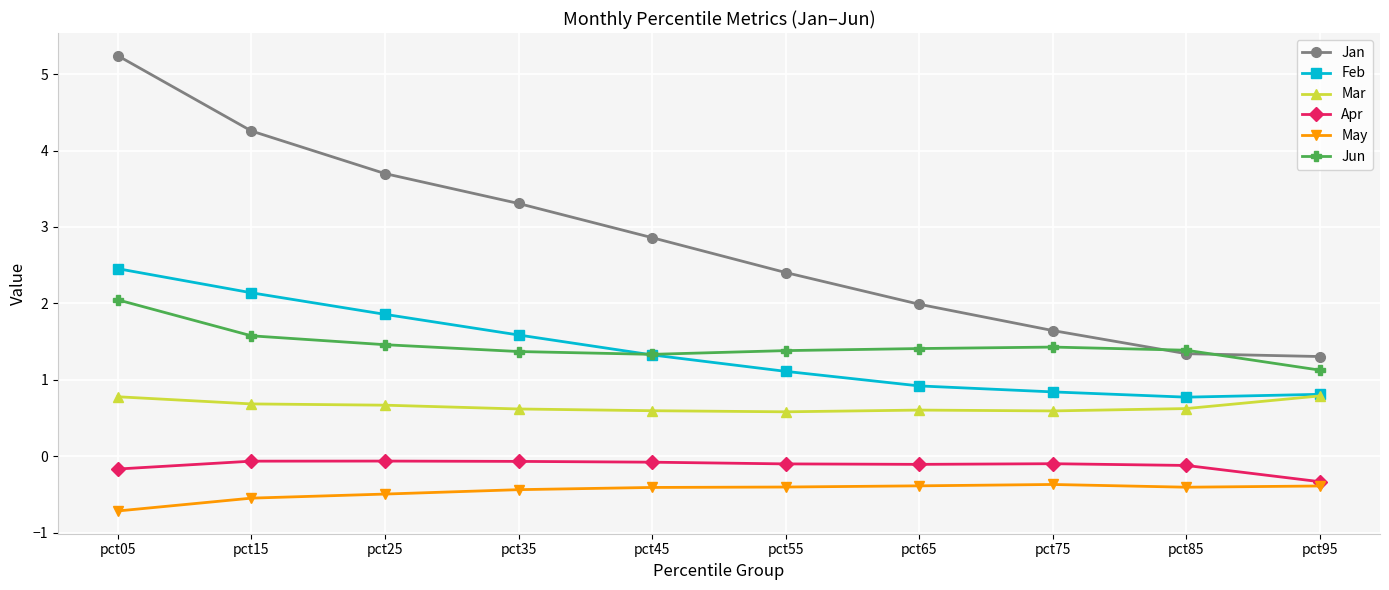

Is it true that Apr equals -0.1 at pct25?

True